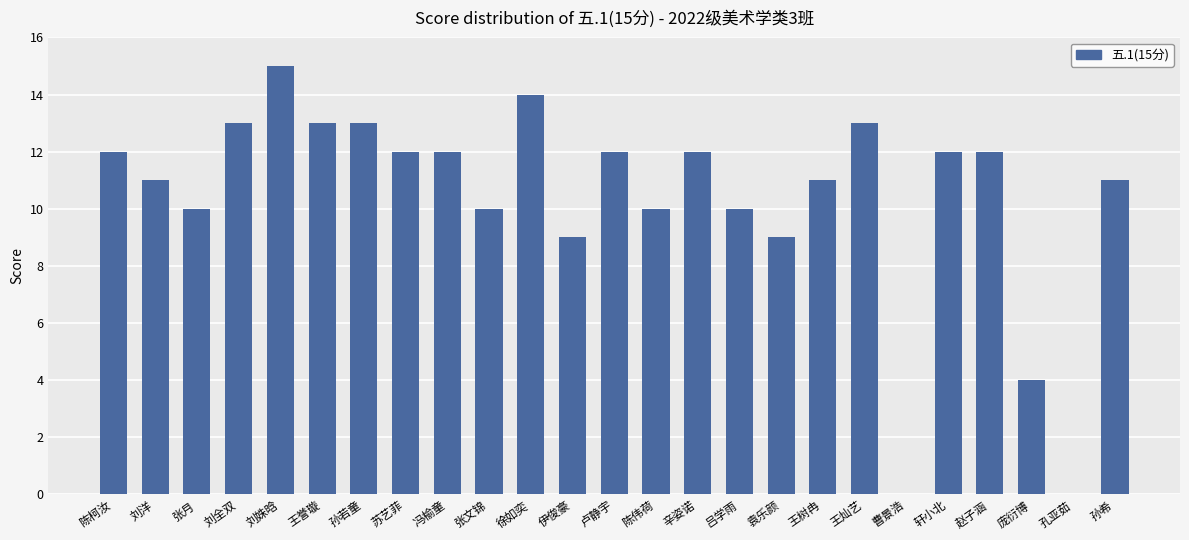

What is the sum of all values?

260